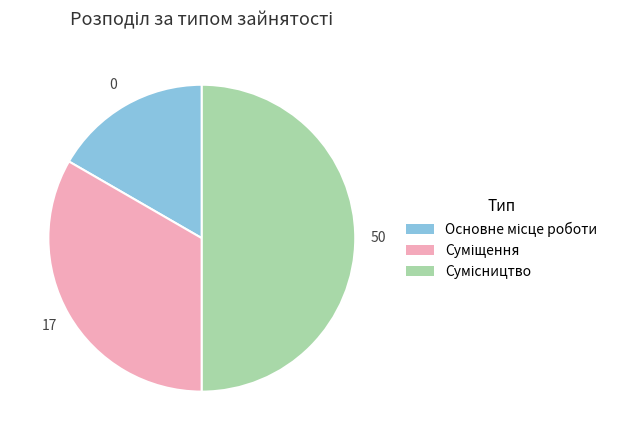

How many segments does this pie chart have?

3